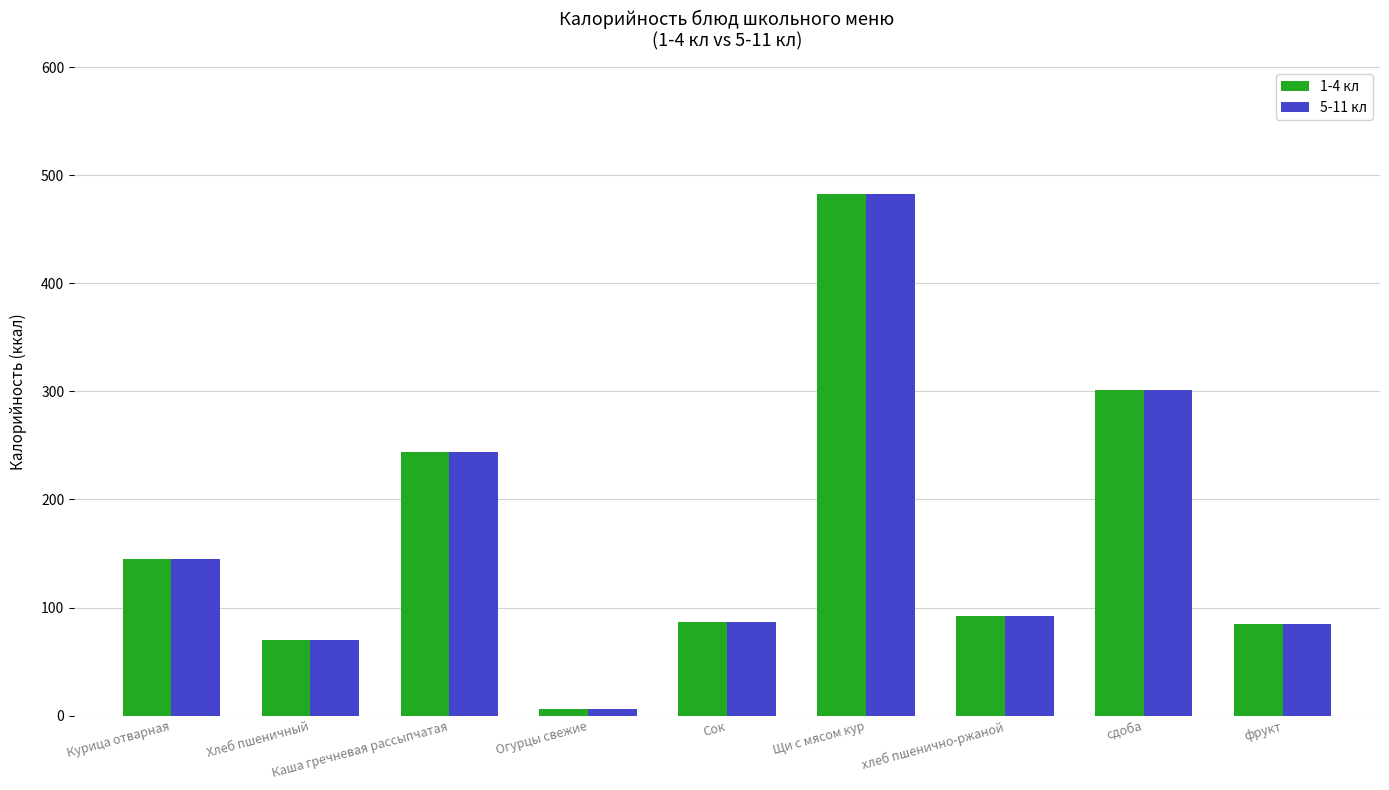

At how many categories does at least one series exceed 166?

3